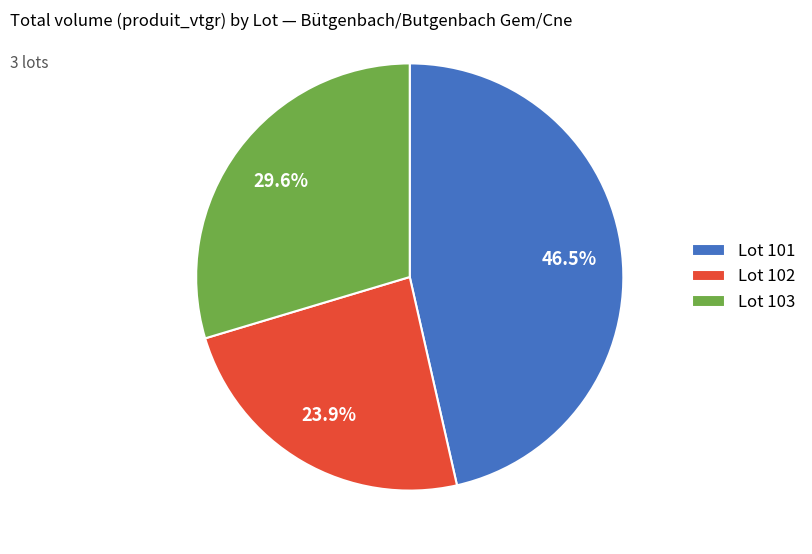

Which has a higher value, Lot 101 or Lot 102?

Lot 101